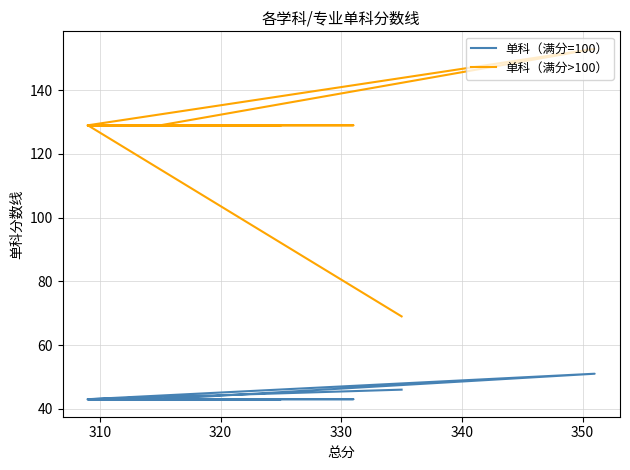

What is the value of the 单科（满分>100） point at the 12th from the left?

129